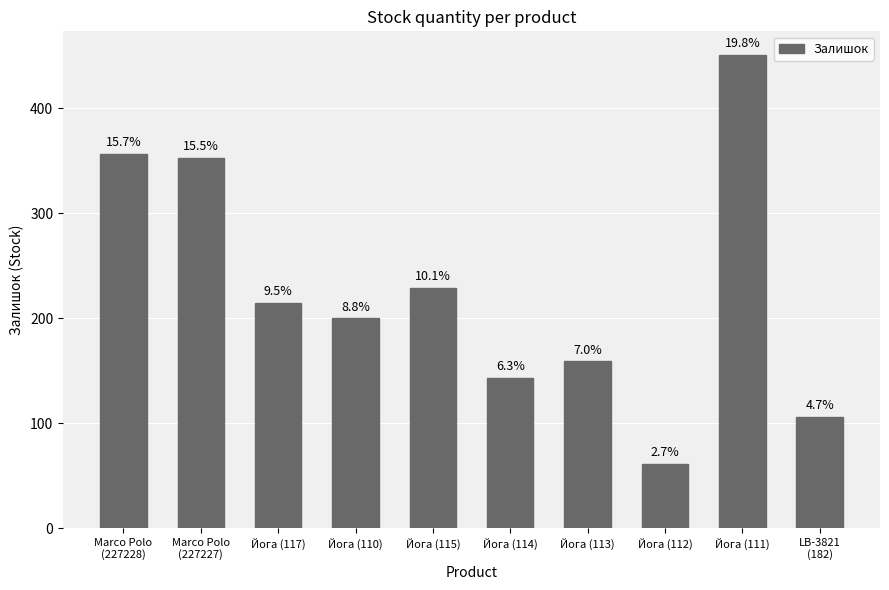

The chart shows a value of 106 at LB-3821
(182). True or false?

True